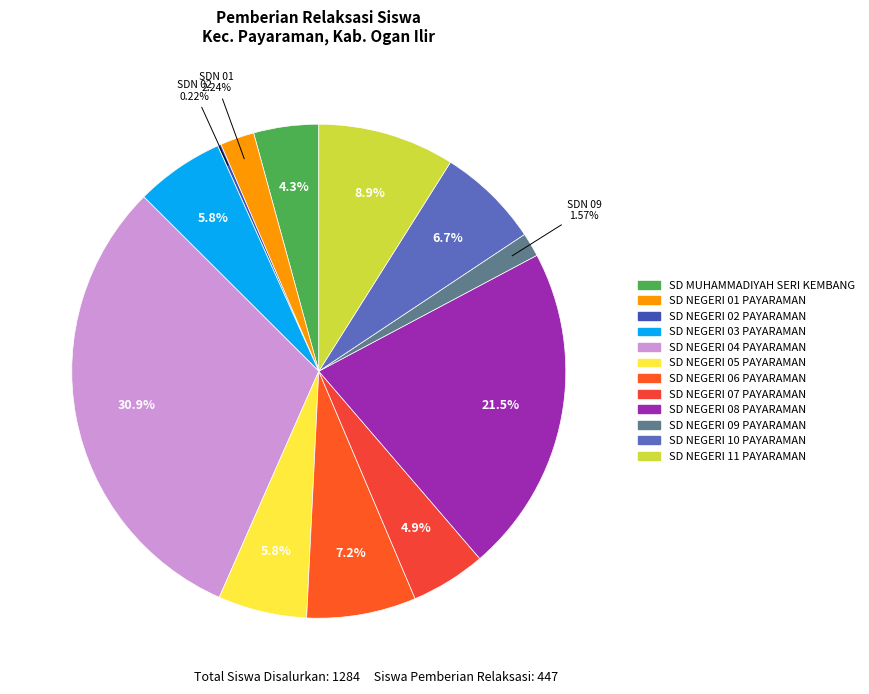

Rank the categories by value from lowest to highest.

SD NEGERI 02 PAYARAMAN, SD NEGERI 09 PAYARAMAN, SD NEGERI 01 PAYARAMAN, SD MUHAMMADIYAH SERI KEMBANG, SD NEGERI 07 PAYARAMAN, SD NEGERI 03 PAYARAMAN, SD NEGERI 05 PAYARAMAN, SD NEGERI 10 PAYARAMAN, SD NEGERI 06 PAYARAMAN, SD NEGERI 11 PAYARAMAN, SD NEGERI 08 PAYARAMAN, SD NEGERI 04 PAYARAMAN